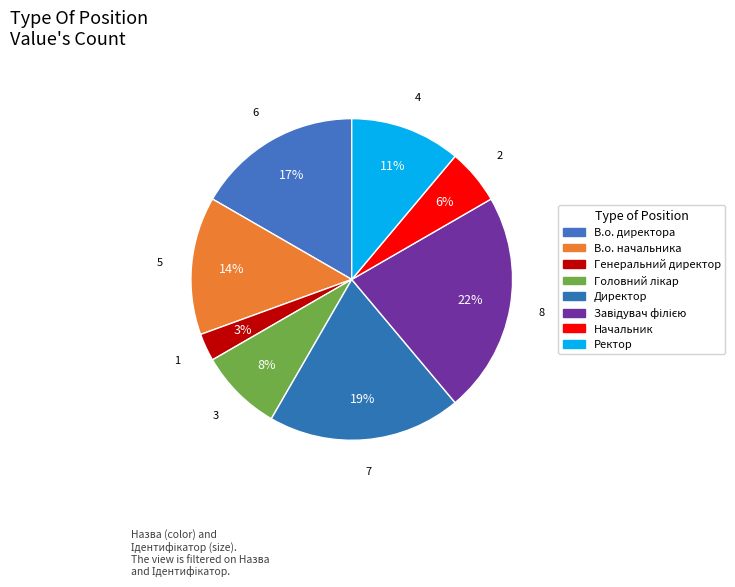

How many slices are in this pie chart?

8